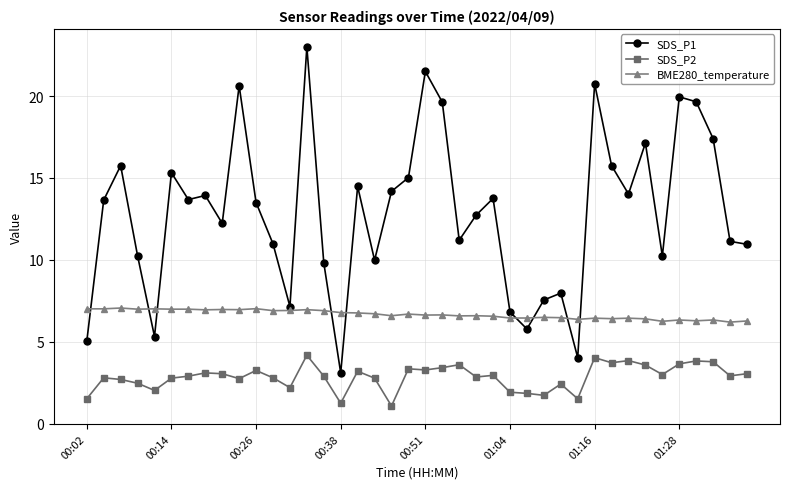

True or false: SDS_P1 and SDS_P2 cross at least once.

False